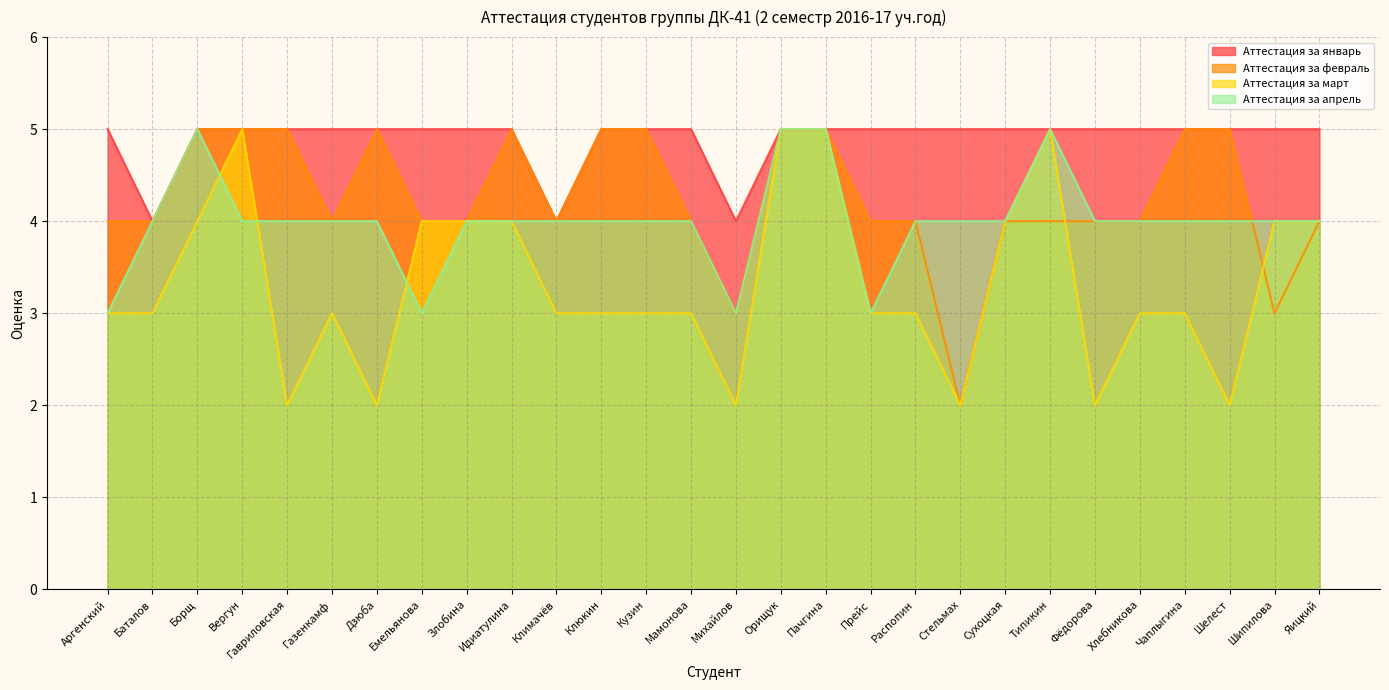

Is it true that Аттестация за февраль equals 4 at Сухоцкая?

True